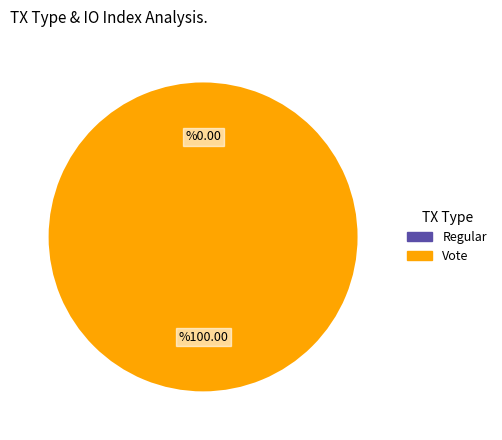

What is the smallest slice in the pie chart?

Regular